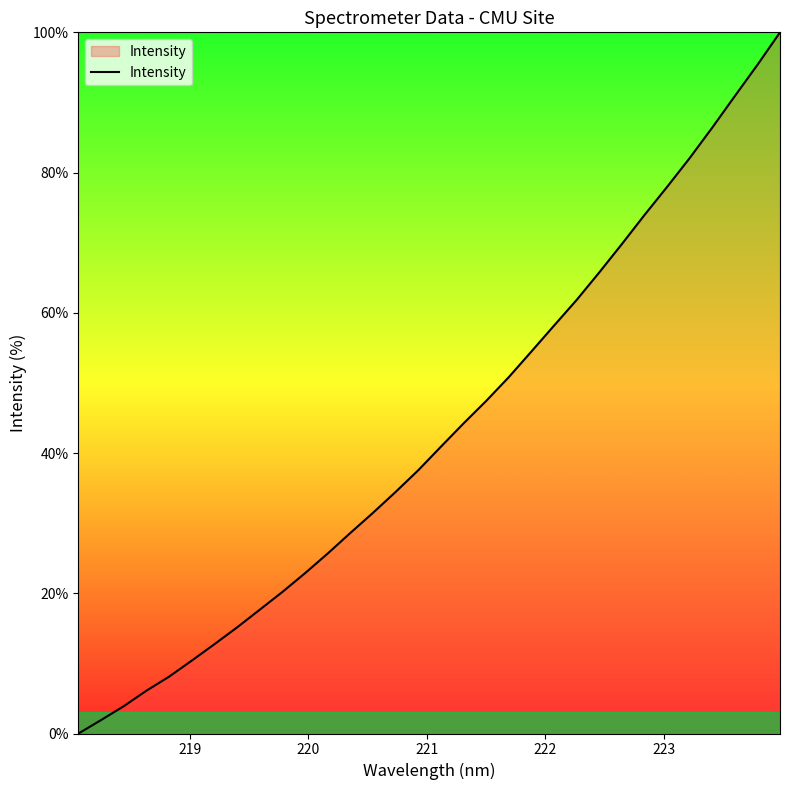

What is the average value?

43.0